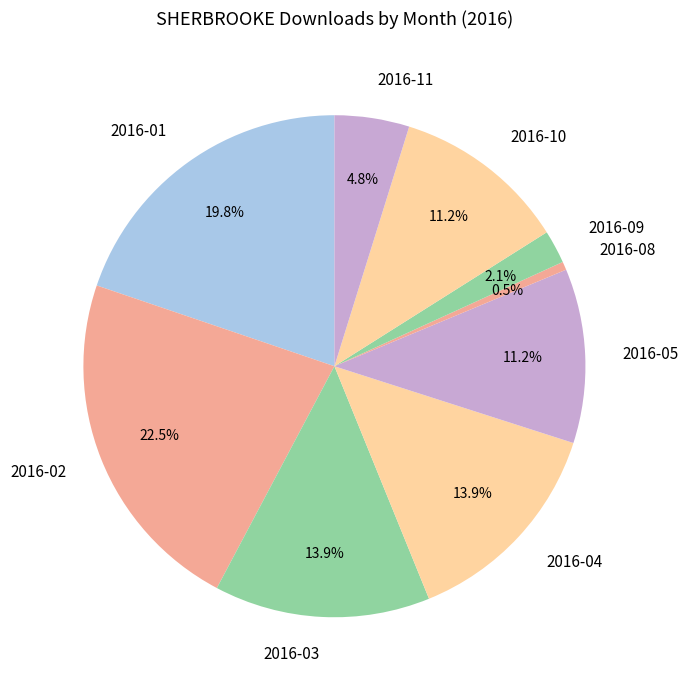

True or false: 2016-03 accounts for 14% of the total.

True